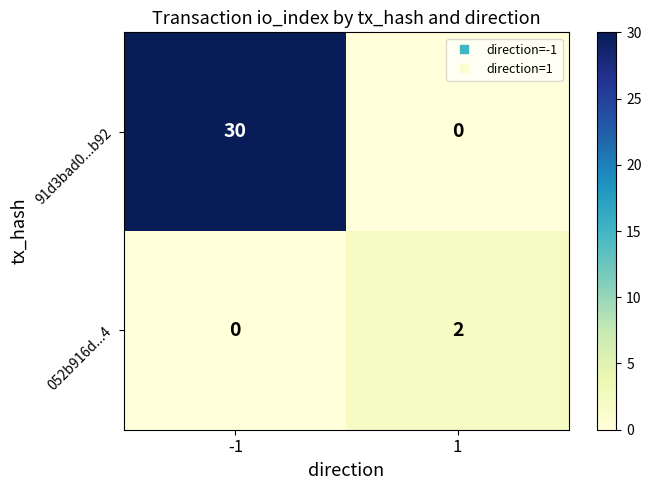

Which series has the largest total across all categories?

91d3bad0...b92